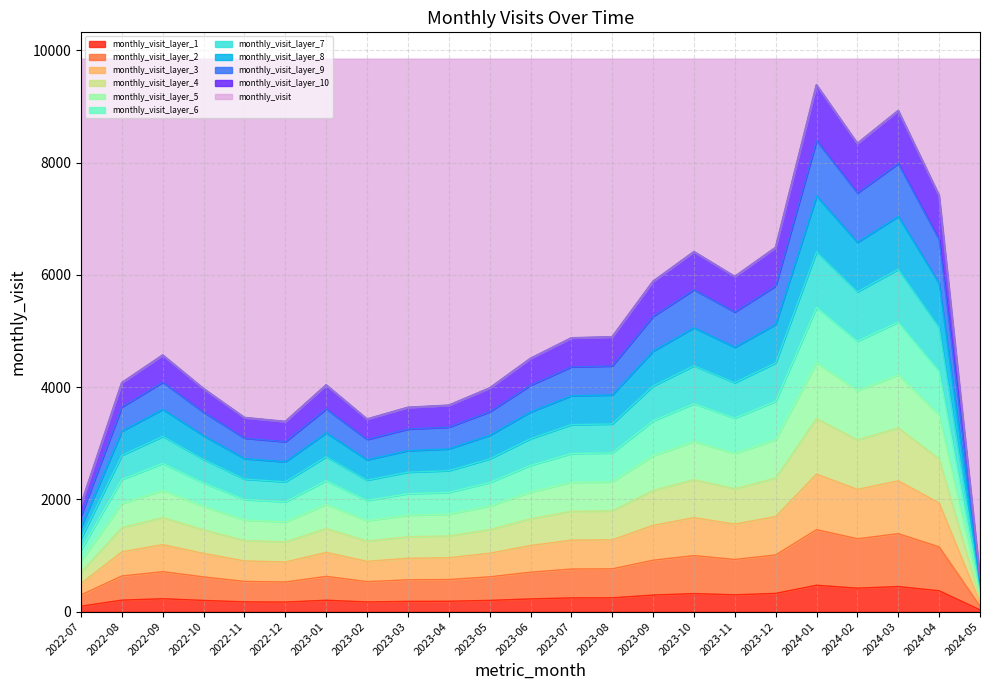

List the labels in order of value, smallest first.

2024-05, 2022-07, 2022-12, 2023-02, 2022-11, 2023-03, 2023-04, 2022-10, 2023-05, 2023-01, 2022-08, 2023-06, 2022-09, 2023-07, 2023-08, 2023-09, 2023-11, 2023-10, 2023-12, 2024-04, 2024-02, 2024-03, 2024-01